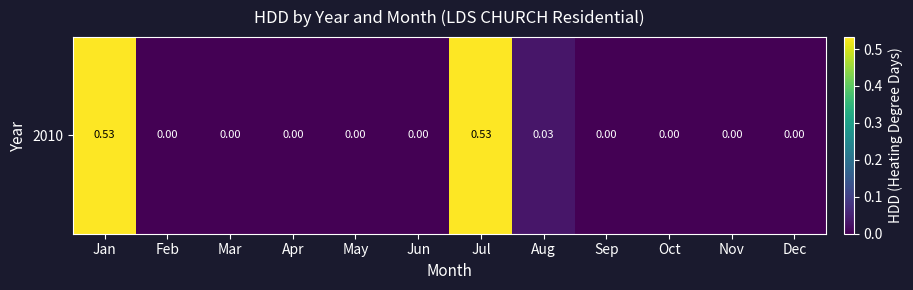

True or false: the data shows 0.4 at Apr.

False